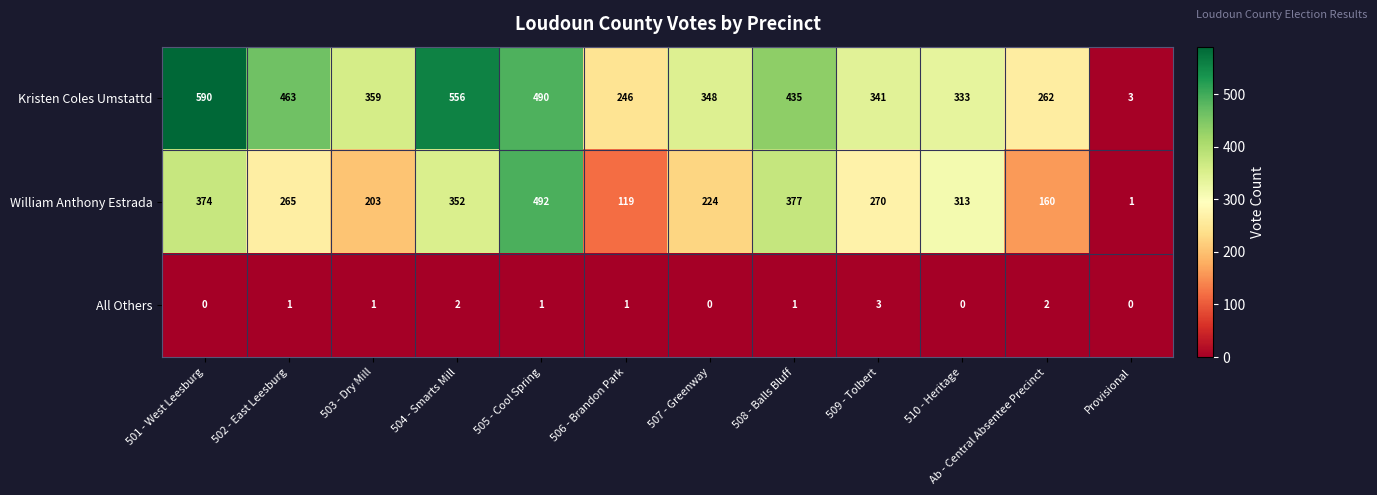

Which category has the highest value across all series?

501 - West Leesburg